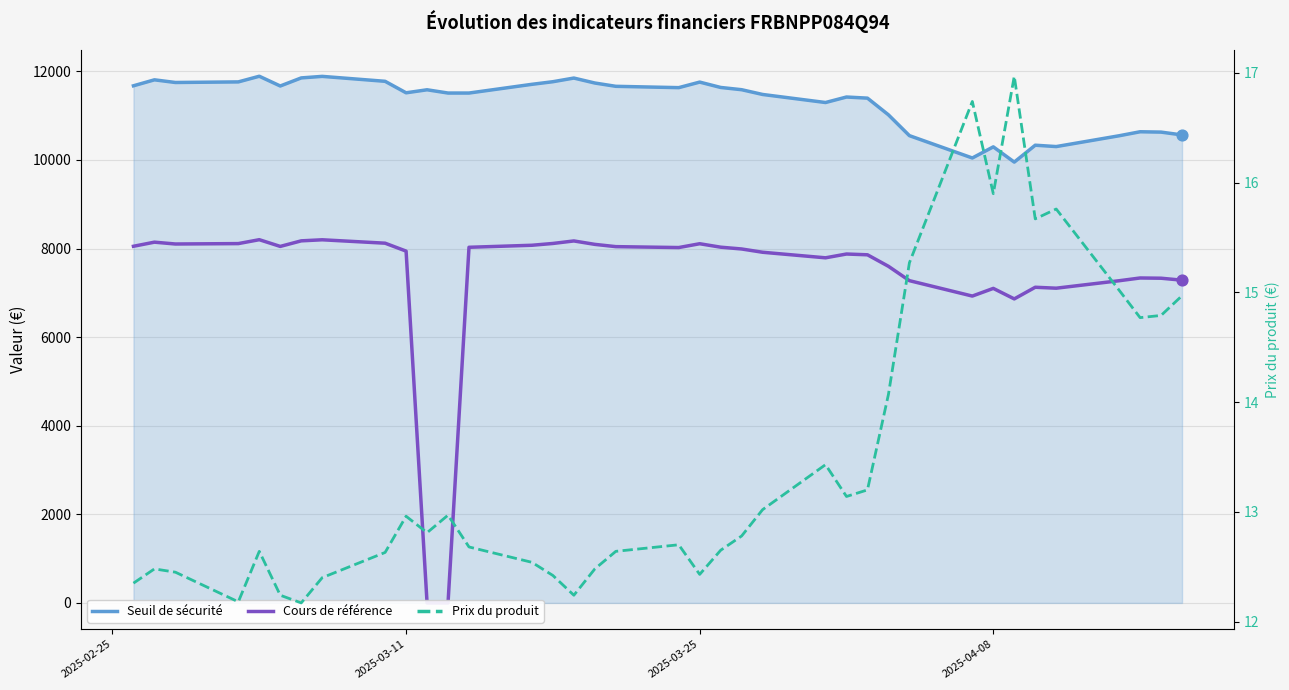

Which series reaches the minimum Y coordinate?

Cours de référence